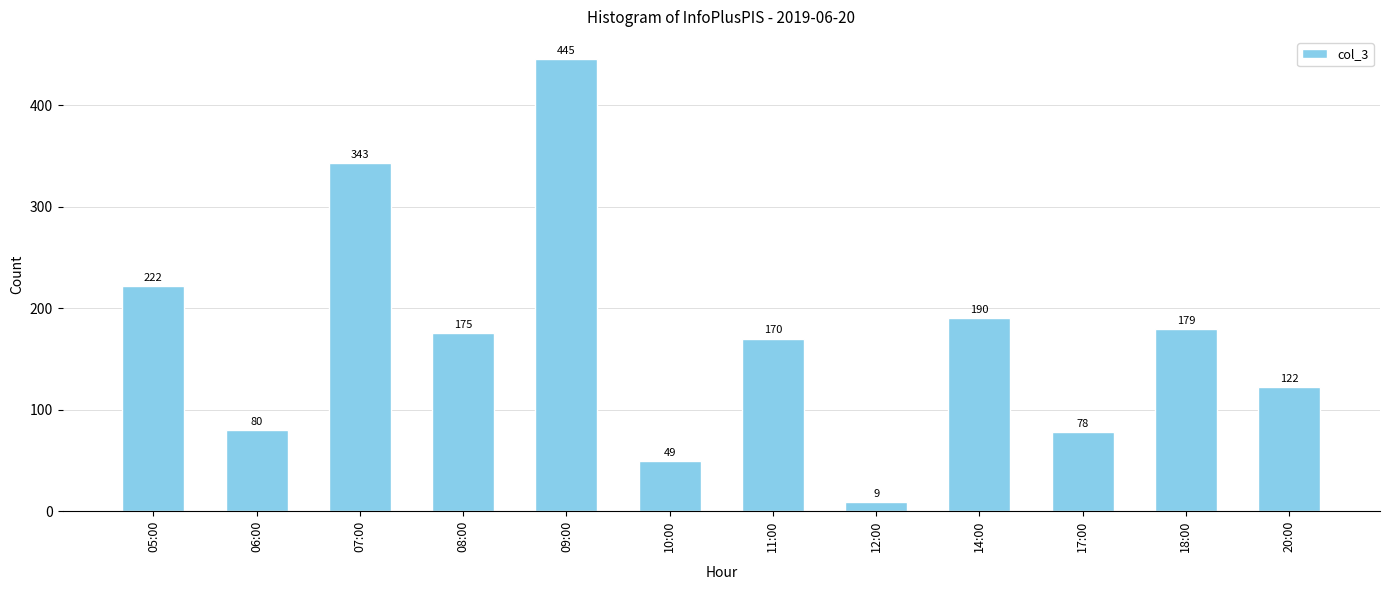

At which label does the data first exceed 175?

05:00